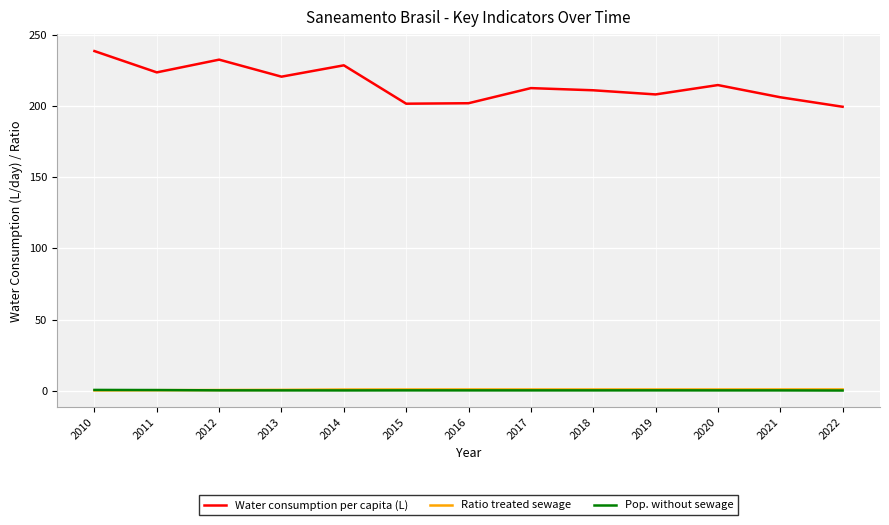

Between 2014 and 2020, which series saw the biggest shift?

Water consumption per capita (L)